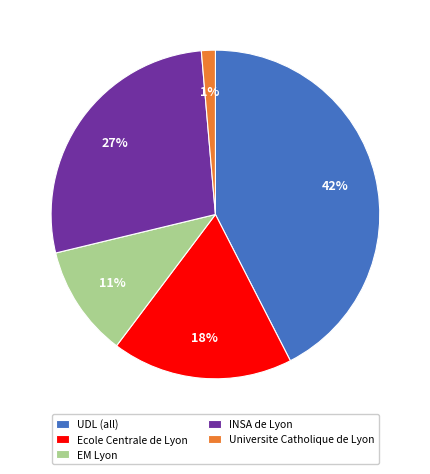

Is there any slice that represents more than half of the pie?

No